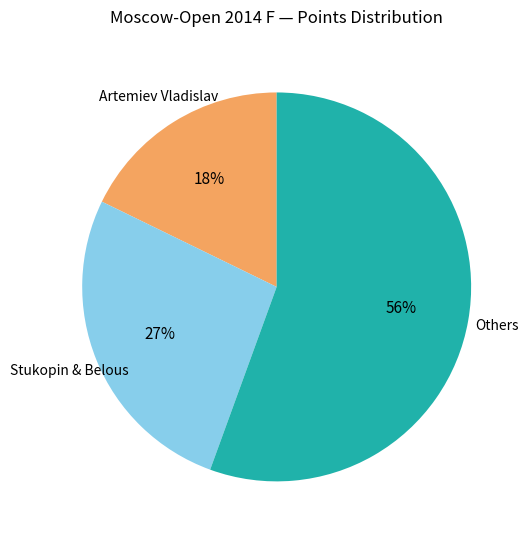

Count the number of slices in the pie.

3